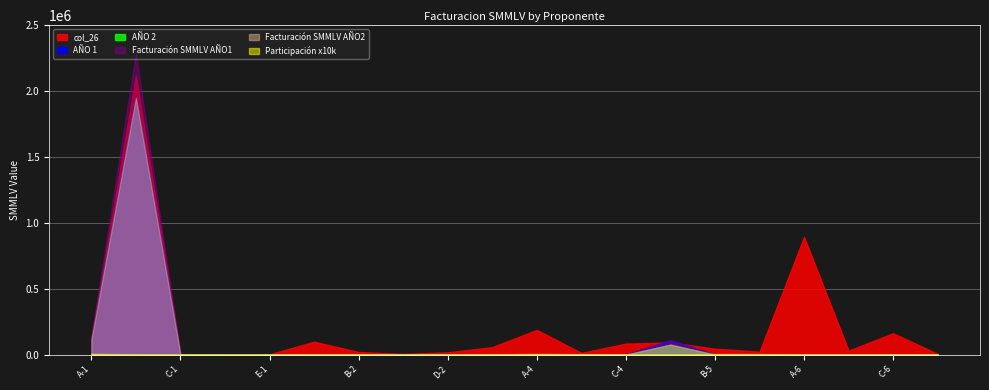

At which category does the chart reach its peak across all series?

B-1